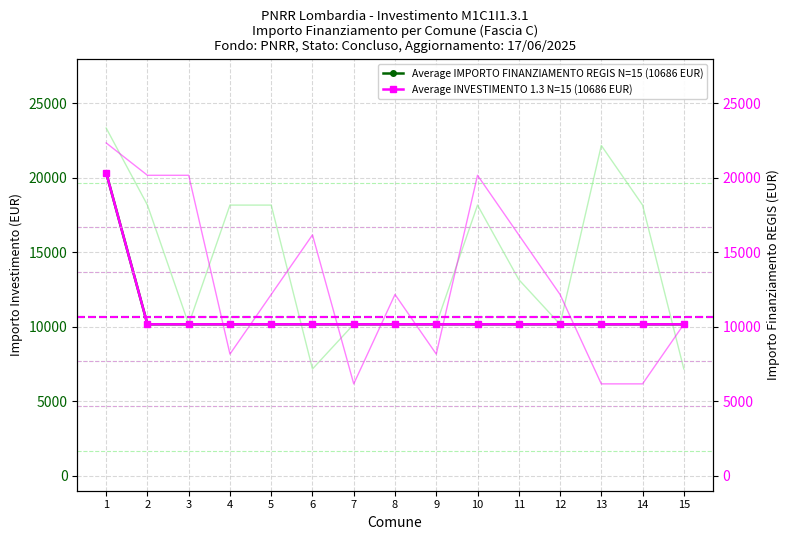

Reading left to right, extract all data points from this chart.

Average IMPORTO FINANZIAMENTO REGIS N=15 (10686 EUR): 20344	10172	10172	10172	10172	10172	10172	10172	10172	10172	10172	10172	10172	10172	10172
Average INVESTIMENTO 1.3 N=15 (10686 EUR): 20344	10172	10172	10172	10172	10172	10172	10172	10172	10172	10172	10172	10172	10172	10172